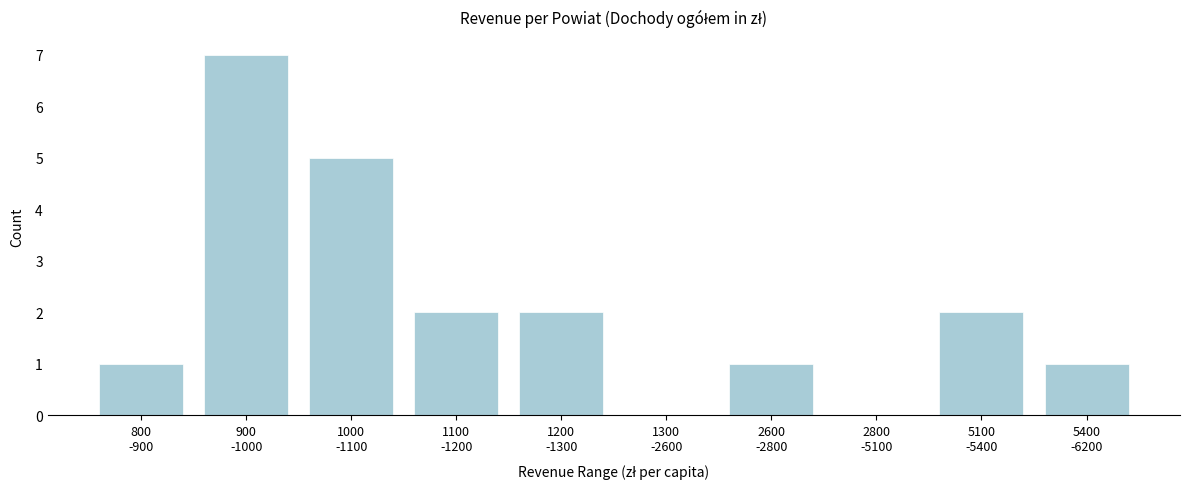

What is the greatest value displayed?

7